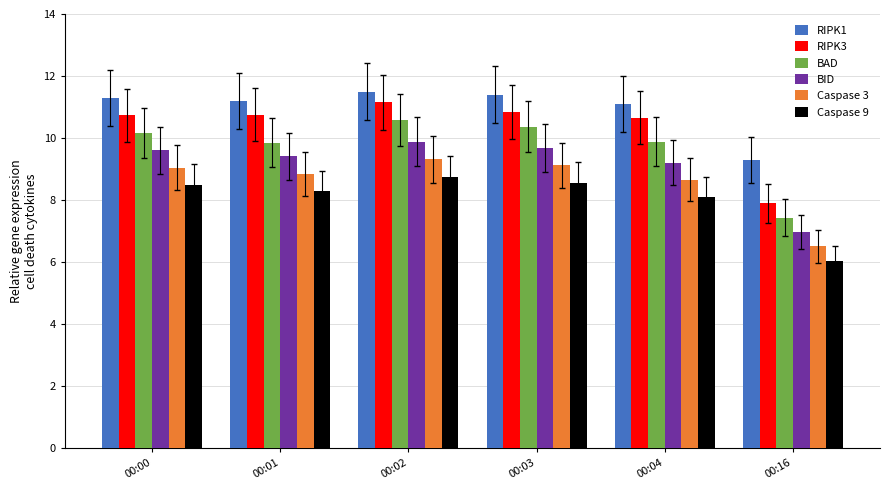

Which series has the largest total across all categories?

RIPK1